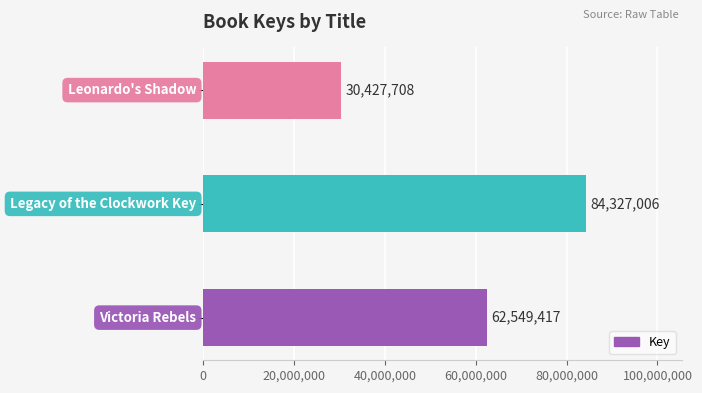

Reading bottom to top, list all the values displayed in this chart.

62549417	84327006	30427708